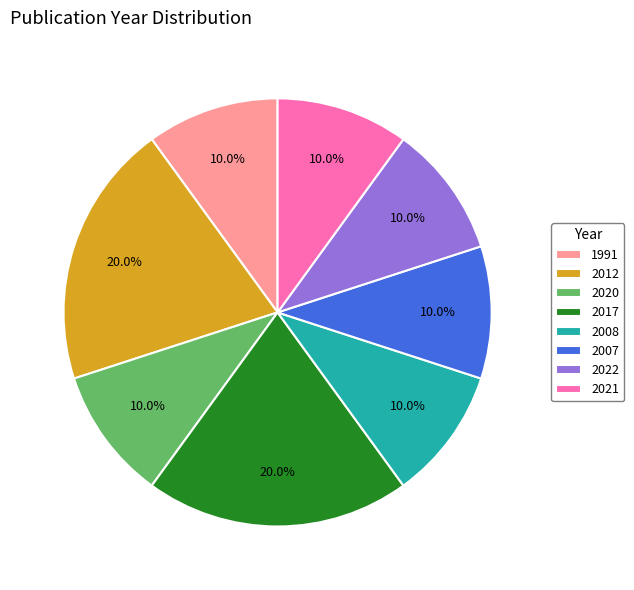

To the nearest percent, what portion does 2008 represent?

10%